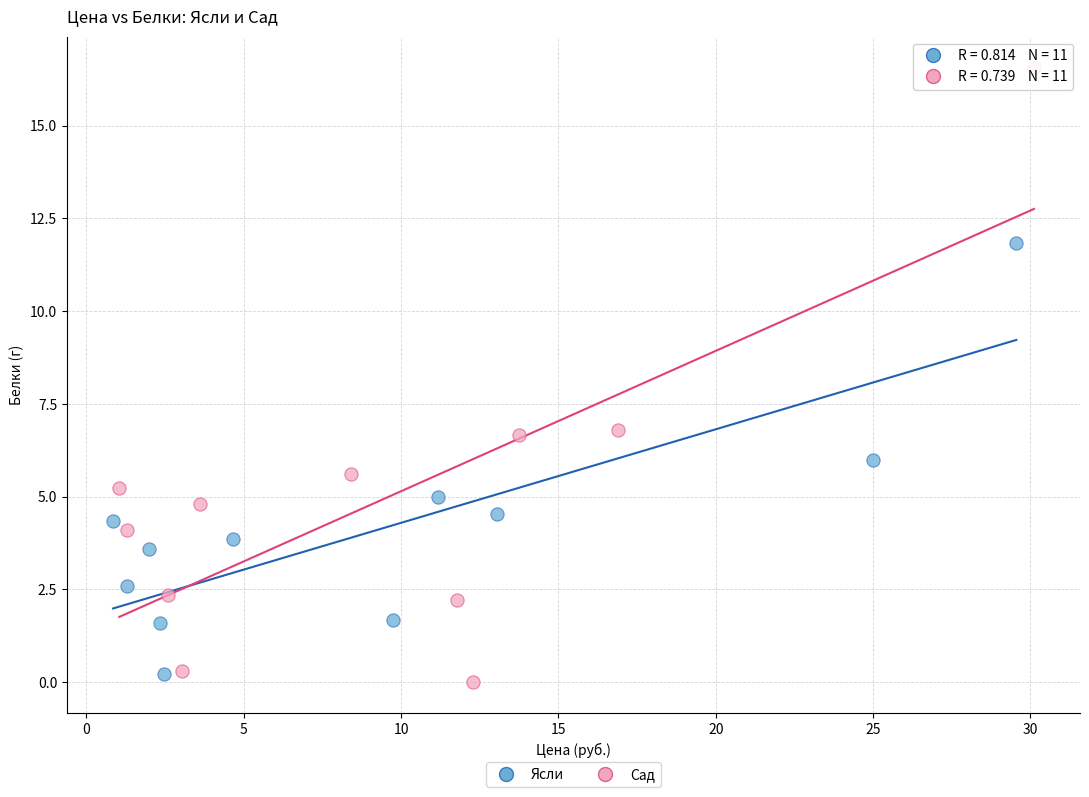

Which series contains the highest Y value?

Сад